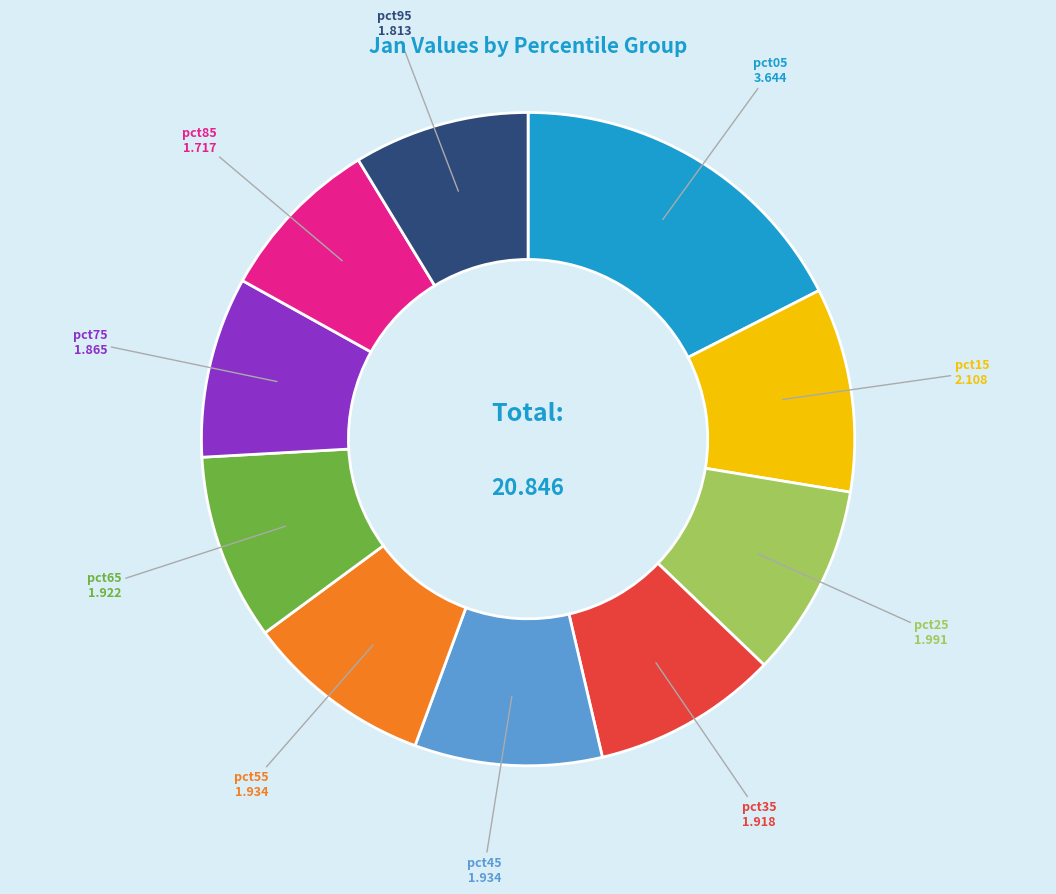

Is there a majority slice in this chart?

No